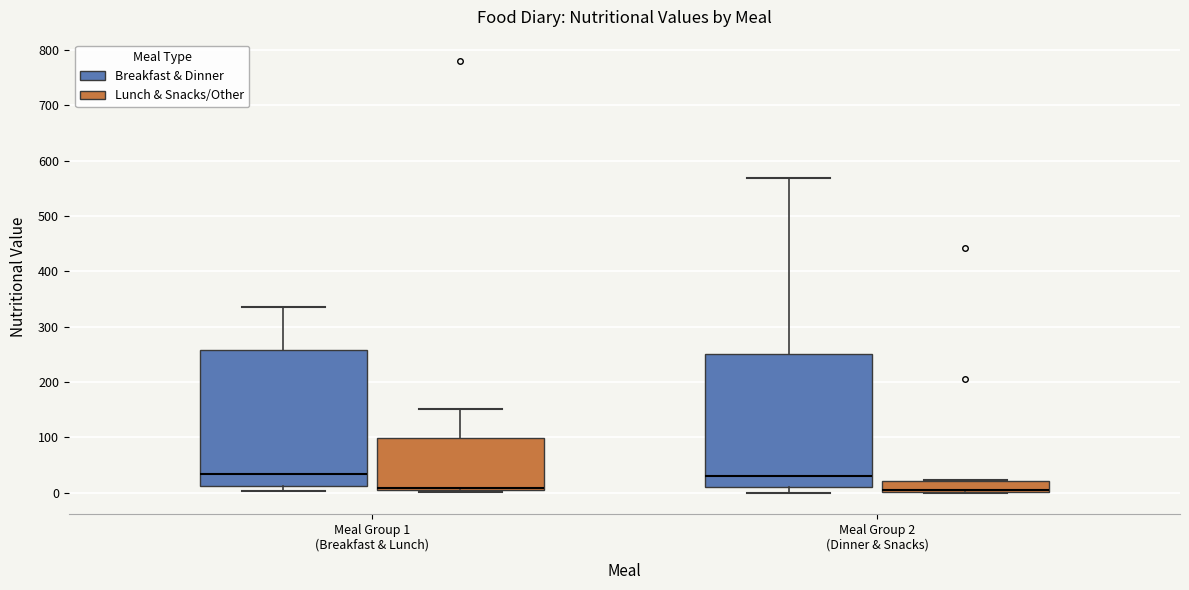

Reading left to right, read every box against the y-axis: the position of its median line, the range the box covers, and the ends of its whiskers. The values are not printed on the chart, so give them approximately, as read against the axis.

Meal Group 1 (Breakfast & Lunch) (Breakfast & Dinner): median 30, box 10 to 260, whiskers 0 to 340
Meal Group 1 (Breakfast & Lunch) (Lunch & Snacks/Other): median 10 (just above the box's lower edge), box 10 to 100, whiskers 0 to 150
Meal Group 2 (Dinner & Snacks) (Breakfast & Dinner): median 30, box 10 to 250, whiskers 0 to 570
Meal Group 2 (Dinner & Snacks) (Lunch & Snacks/Other): median 10, box 0 to 20, whiskers 0 to 20